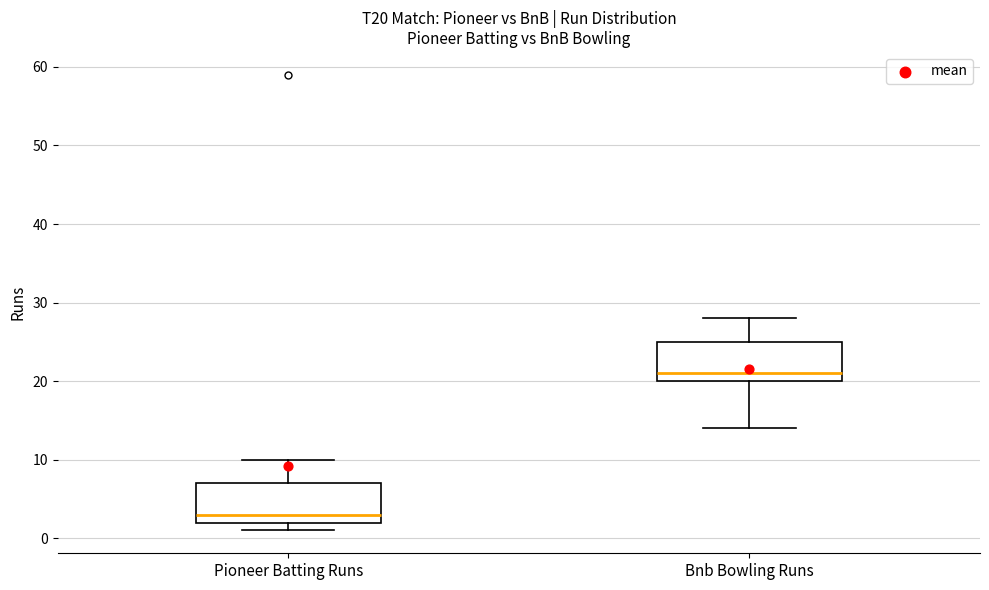

Reading left to right, read every box against the y-axis: the position of its median line, the range the box covers, and the ends of its whiskers. The values are not printed on the chart, so give them approximately, as read against the axis.

Pioneer Batting Runs: median 3, box 2 to 7, whiskers 1 to 10
Bnb Bowling Runs: median 21, box 20 to 25, whiskers 14 to 28